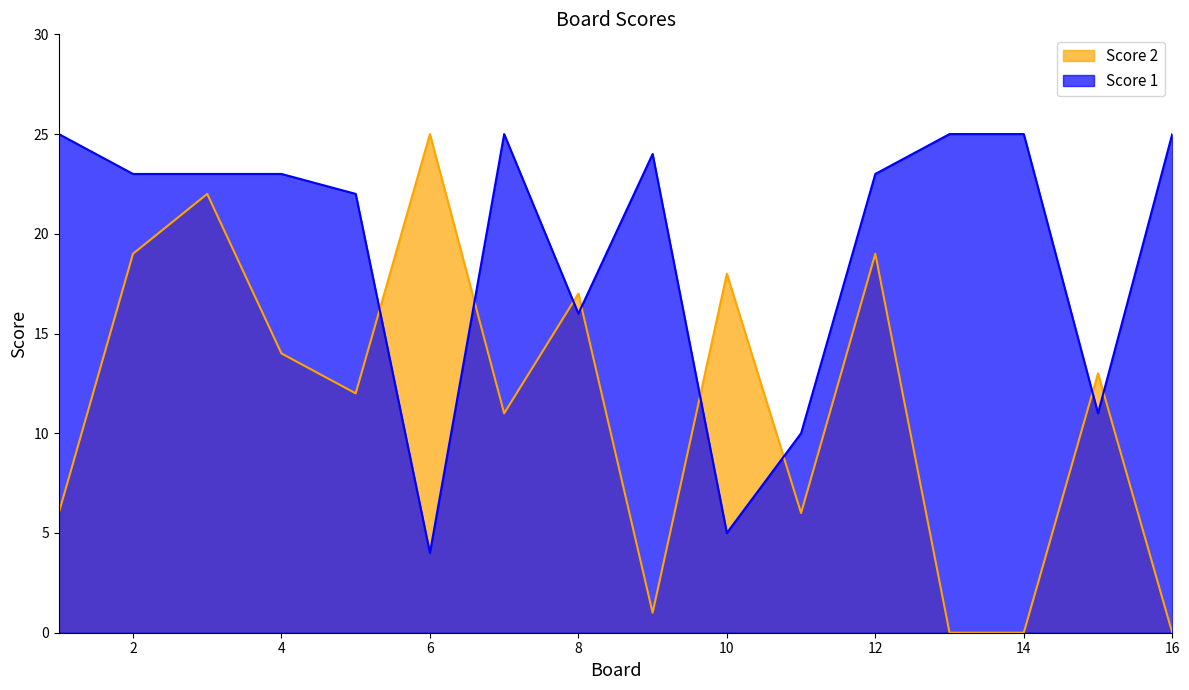

Between 10 and 13, which series saw the biggest shift?

Score 1